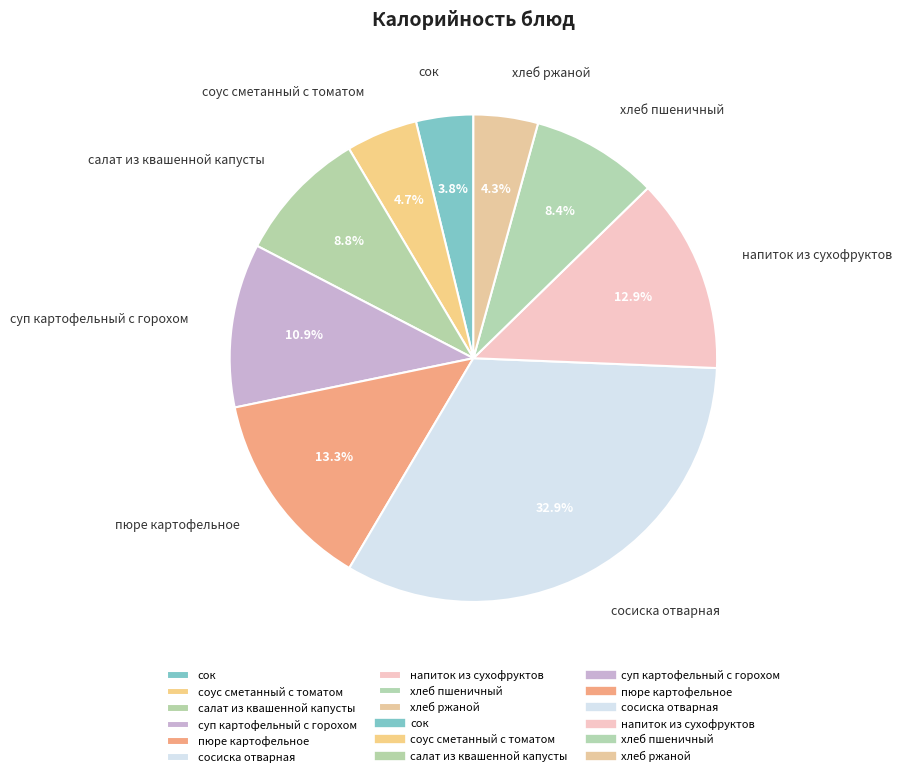

Which has a higher value, пюре картофельное or сосиска отварная?

сосиска отварная